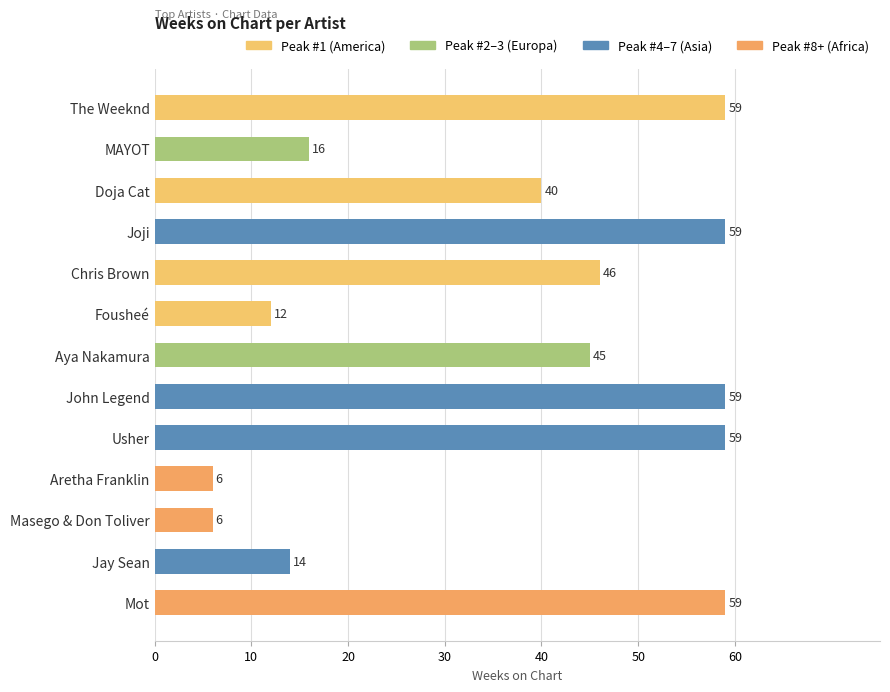

True or false: the data shows 6 at Masego & Don Toliver.

True